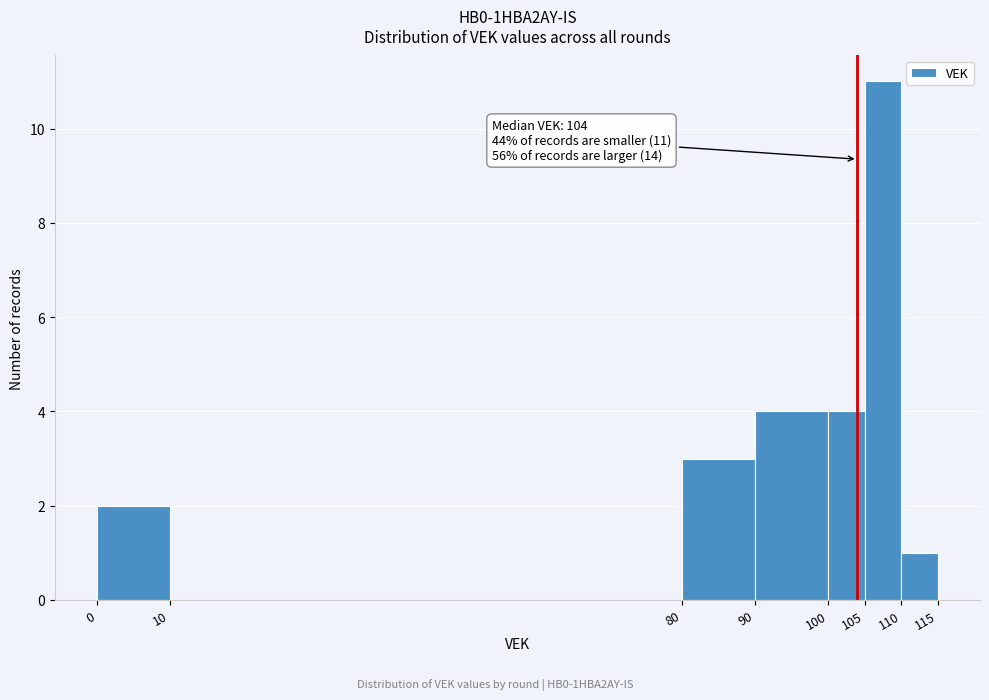

Over which range of the x-axis is the bar tallest?

105 to 110